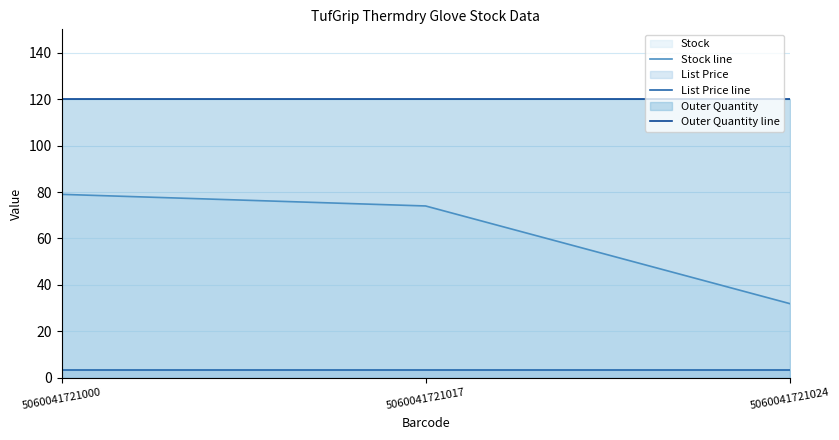

True or false: Stock line has a value of 32.0 at 5060041721024.

True